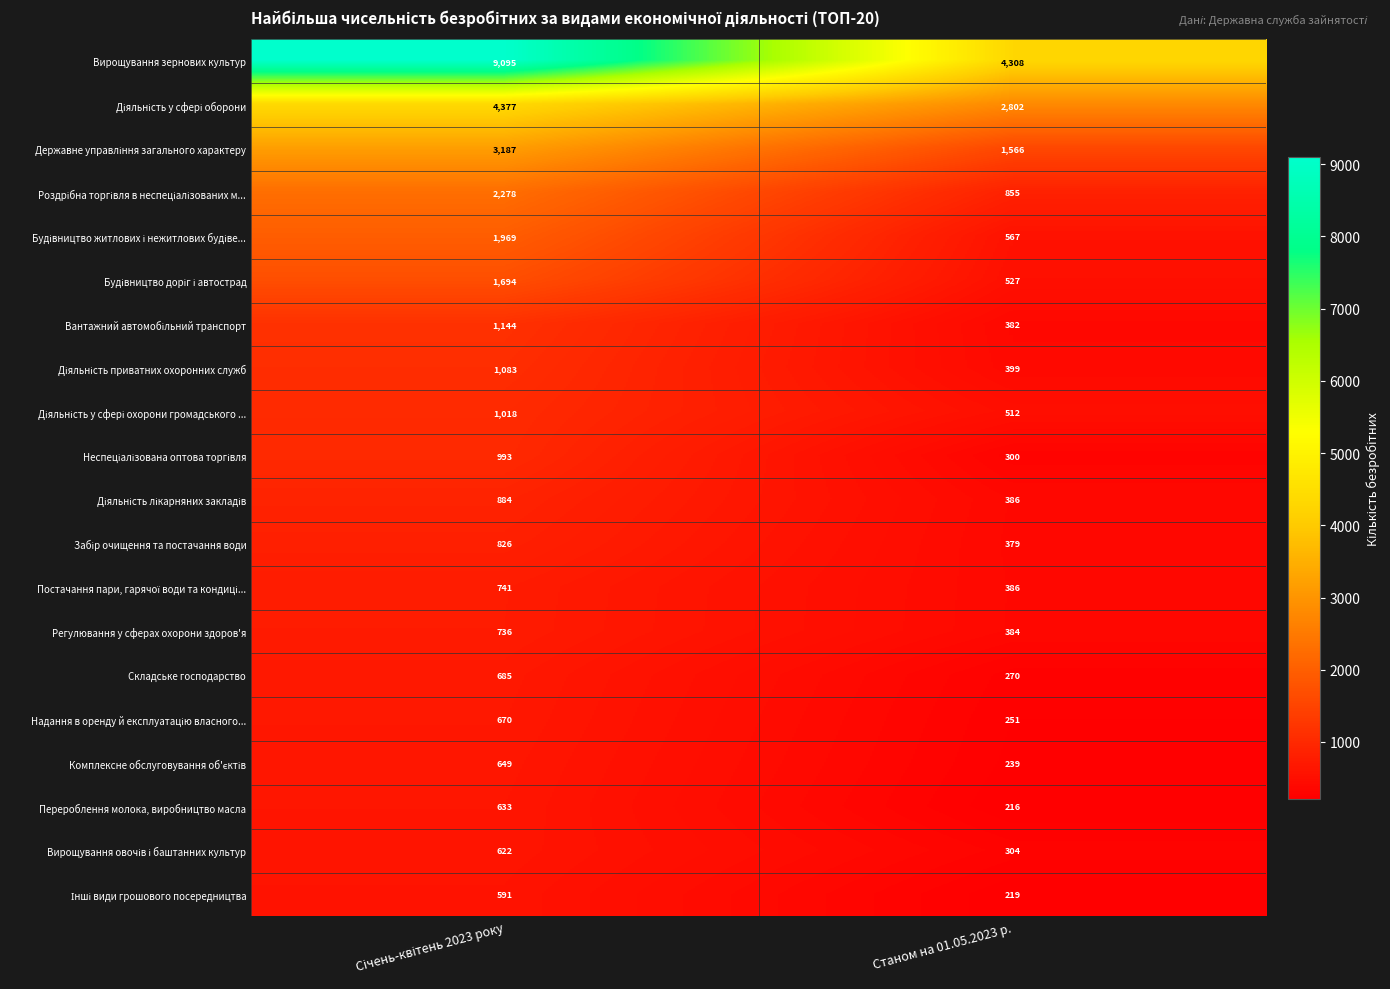

True or false: Перероблення молока, виробництво масла has a value of 126 at Станом на 01.05.2023 р..

False